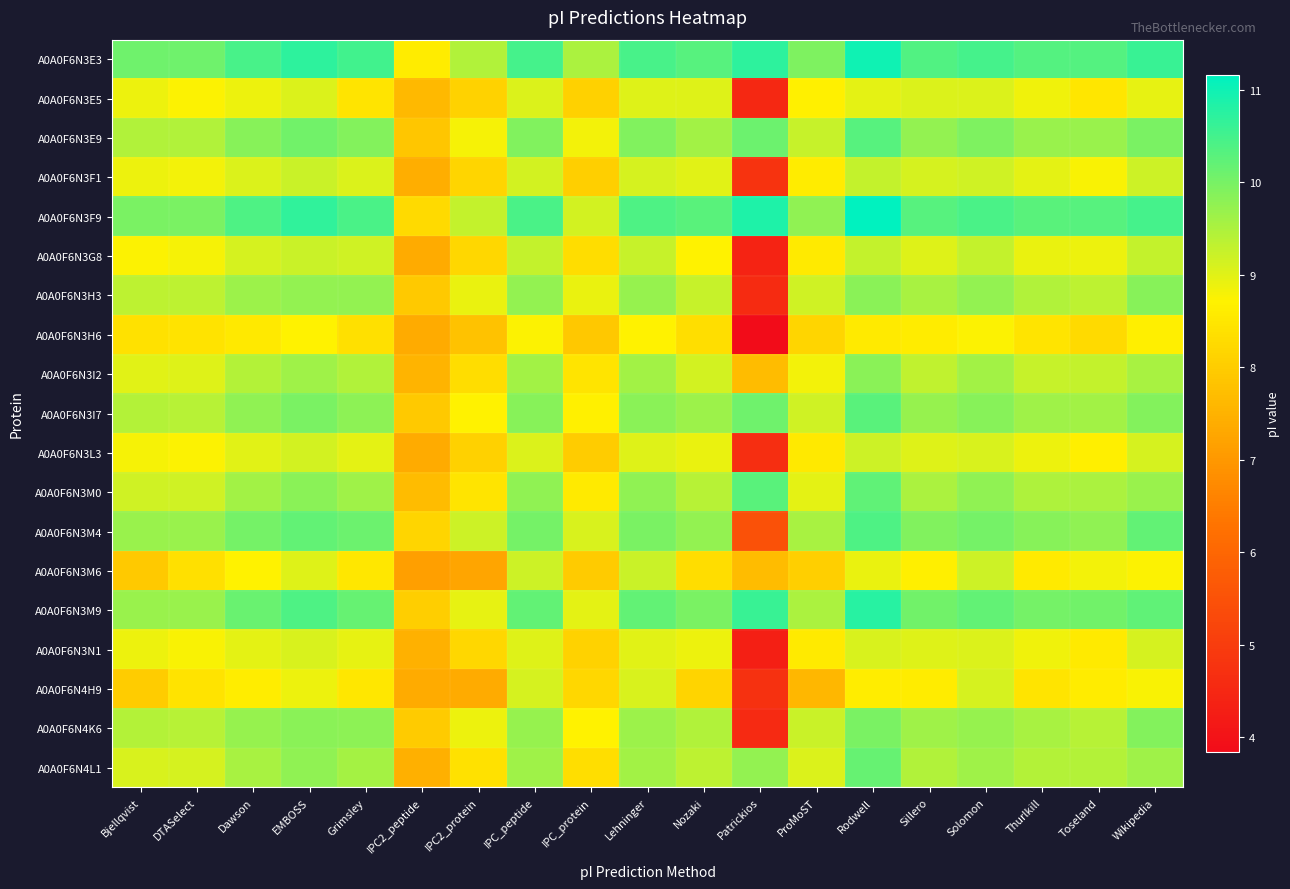

Count the number of data series in this chart.

19